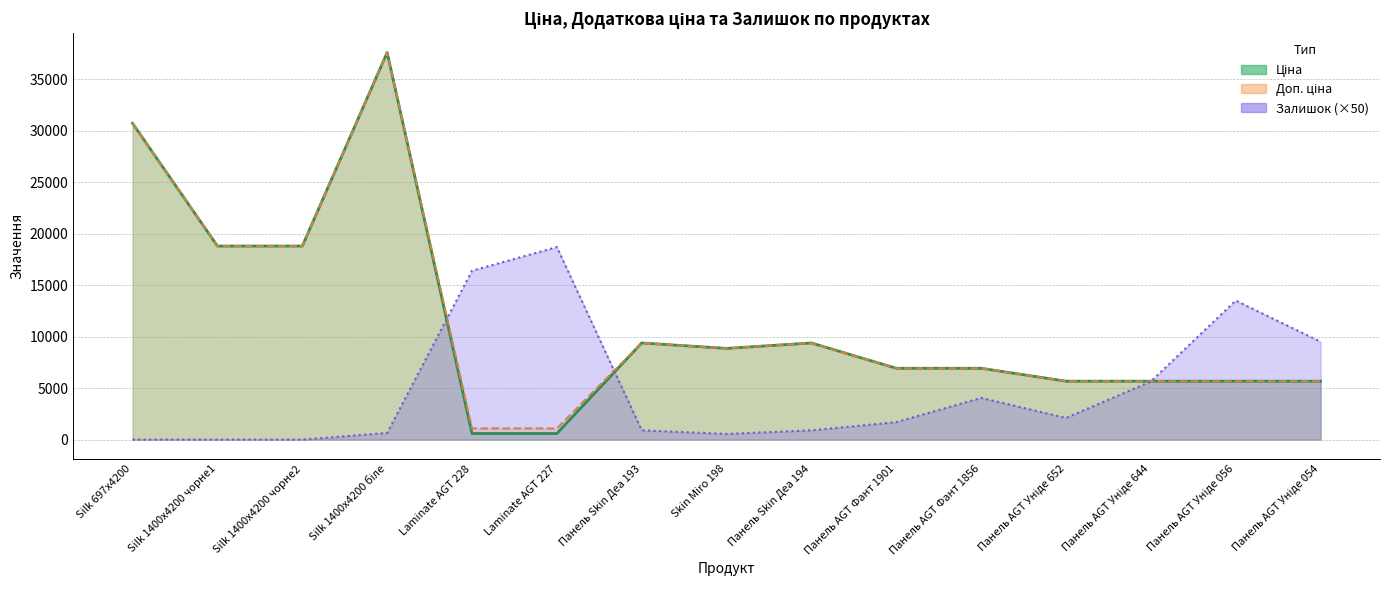

True or false: Залишок has a value of 650.0 at Silk 1400x4200 біле.

True